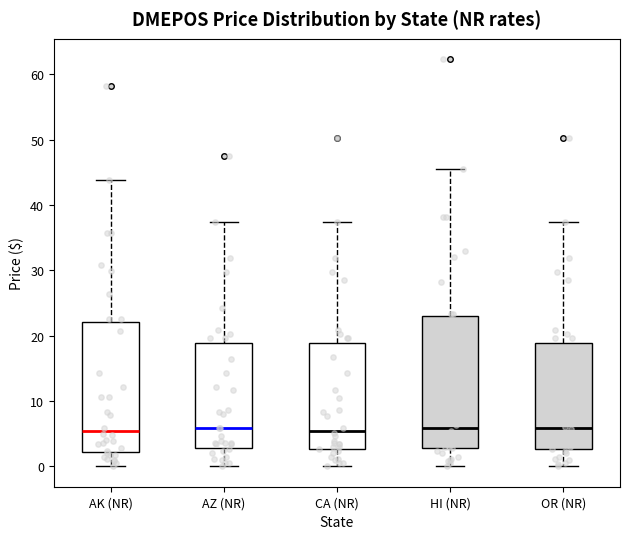

Reading left to right, transcribe this box plot: for each box, give where its median line is, the range the box spans, and where its two whiskers end, as read against the y-axis. The values are not printed on the chart, so give them approximately, as read against the axis.

AK (NR): median 5, box 2 to 22, whiskers 0 to 44
AZ (NR): median 6, box 3 to 19, whiskers 0 to 37
CA (NR): median 5, box 3 to 19, whiskers 0 to 37
HI (NR): median 6, box 3 to 23, whiskers 0 to 46
OR (NR): median 6, box 3 to 19, whiskers 0 to 37